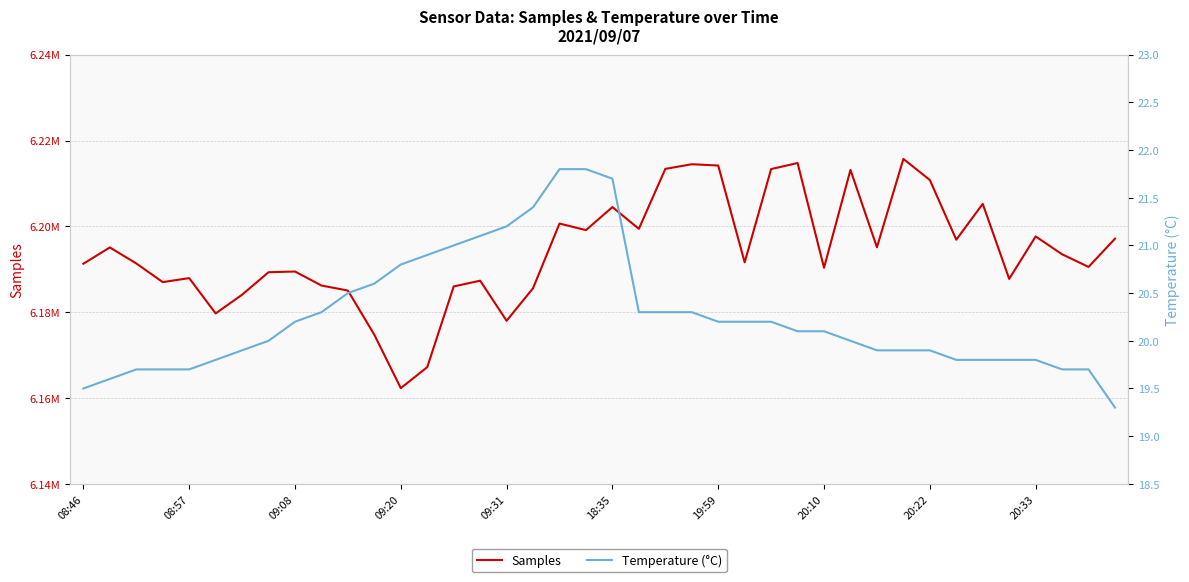

What is the difference between the maximum and minimum values in the Samples series?

53419.0